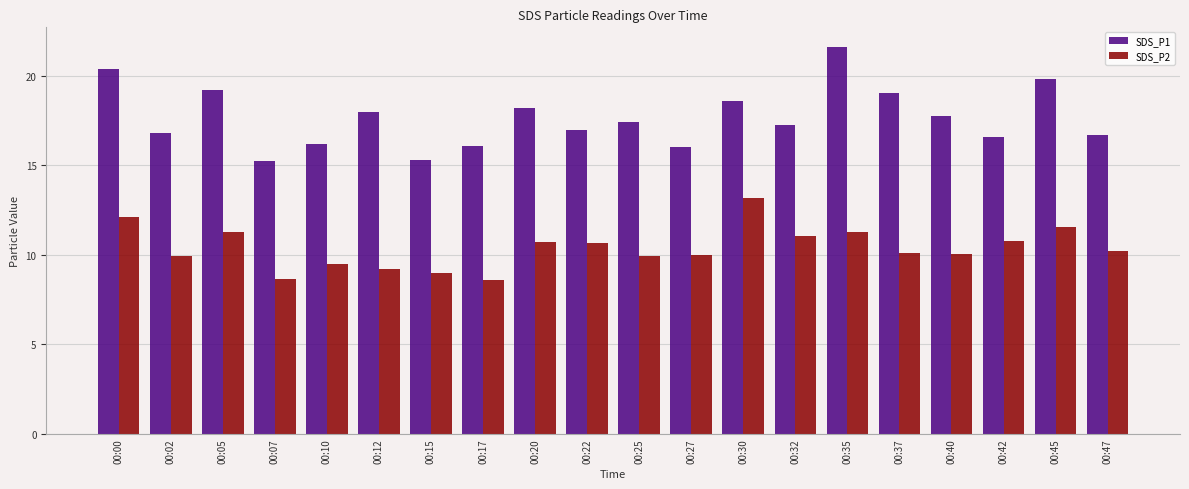

Which series has the widest spread of values?

SDS_P1